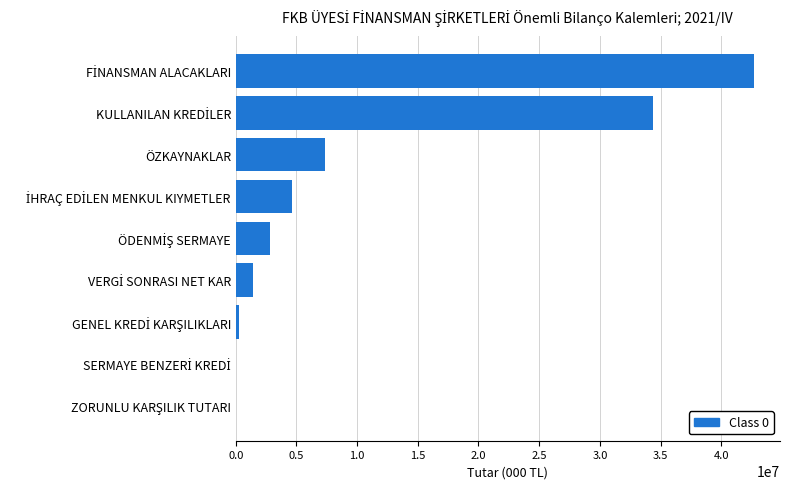

What is the sum of all values?

93609110